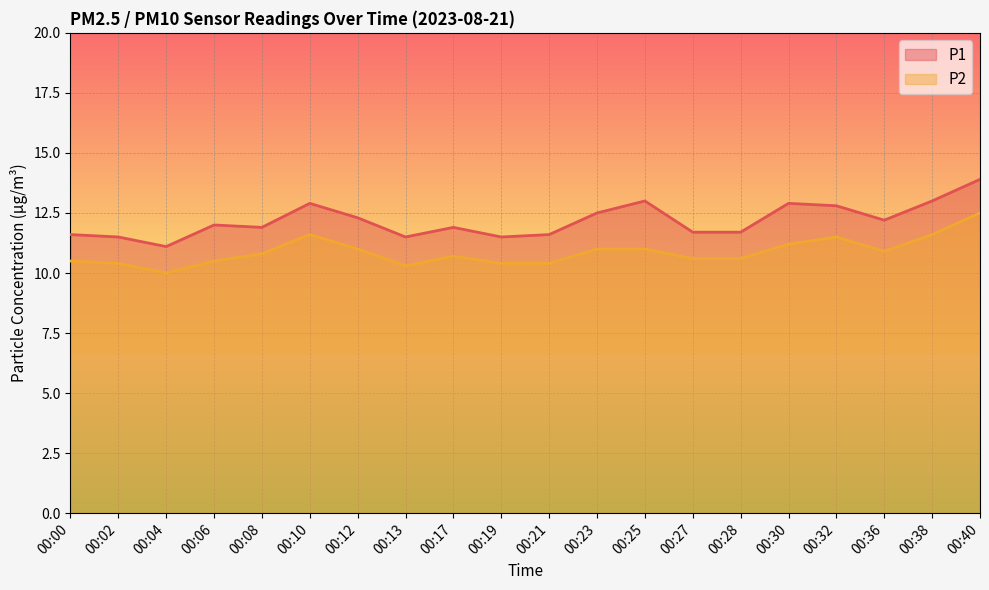

Reading right to left, what are all the values shown in this chart?

P1: 00:40=13.9	00:38=13.0	00:36=12.2	00:32=12.8	00:30=12.9	00:28=11.7	00:27=11.7	00:25=13.0	00:23=12.5	00:21=11.6	00:19=11.5	00:17=11.9	00:13=11.5	00:12=12.3	00:10=12.9	00:08=11.9	00:06=12.0	00:04=11.1	00:02=11.5	00:00=11.6
P2: 00:40=12.5	00:38=11.6	00:36=10.9	00:32=11.5	00:30=11.2	00:28=10.6	00:27=10.6	00:25=11.0	00:23=11.0	00:21=10.4	00:19=10.4	00:17=10.7	00:13=10.3	00:12=11.0	00:10=11.6	00:08=10.8	00:06=10.5	00:04=10.0	00:02=10.4	00:00=10.5